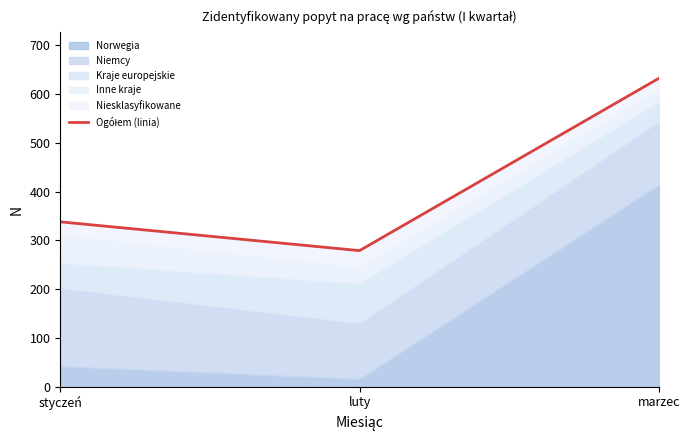

Reading left to right, transcribe all the data shown in this chart.

338	279	632